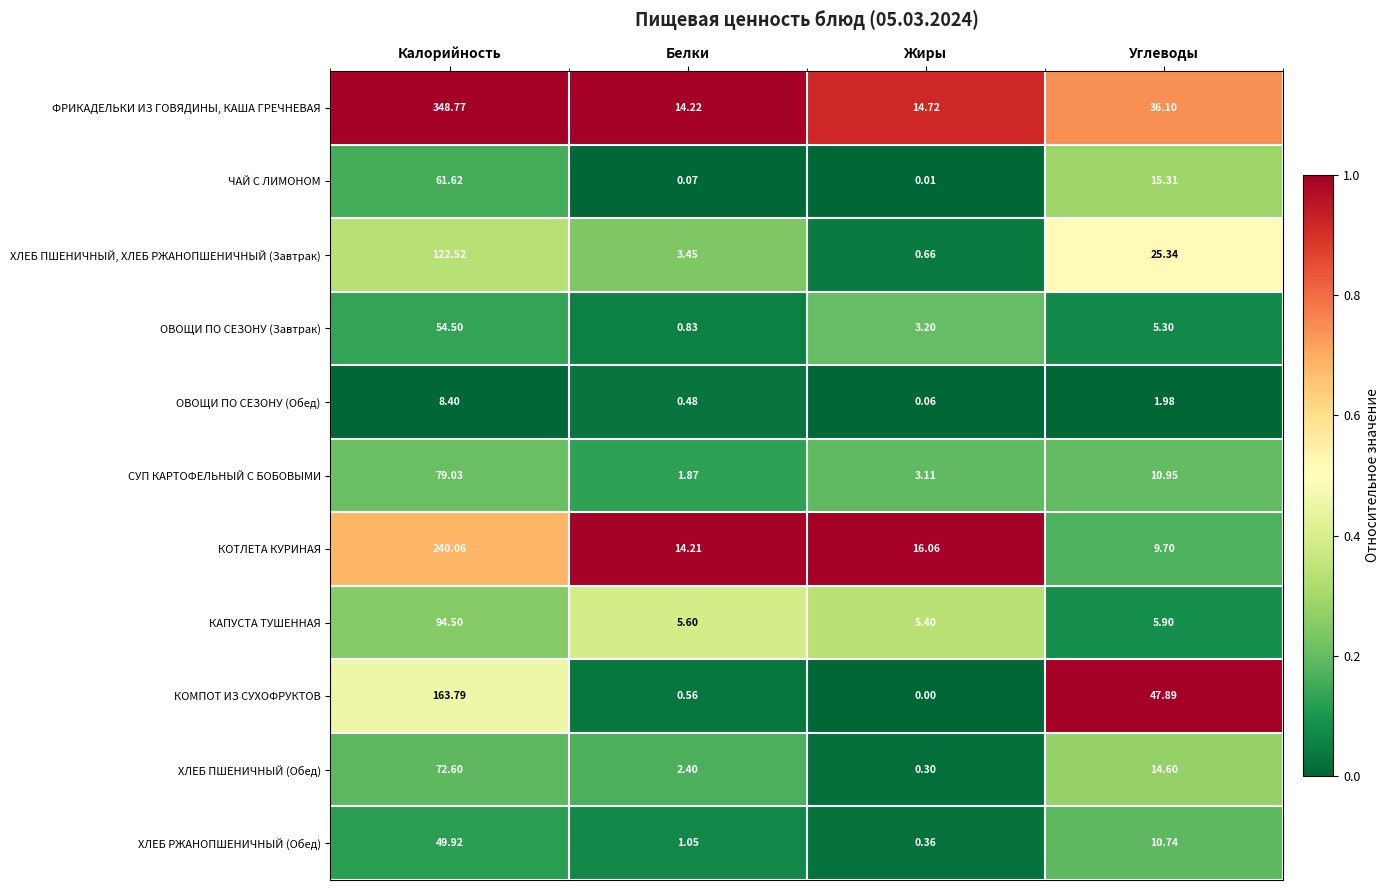

At which category does the chart reach its minimum across all series?

Жиры